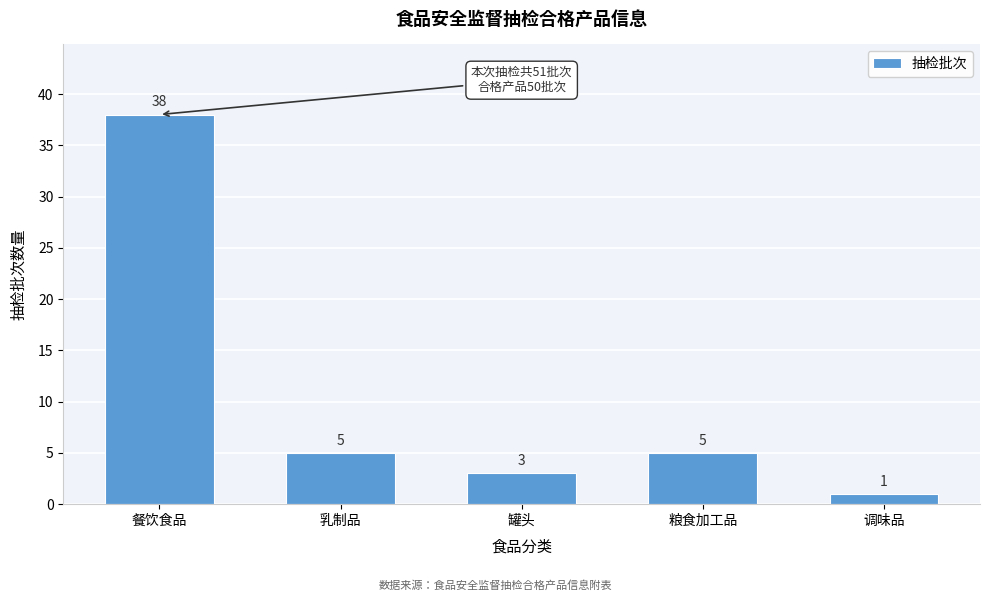

Reading left to right, extract all data points from this chart.

餐饮食品=38	乳制品=5	罐头=3	粮食加工品=5	调味品=1